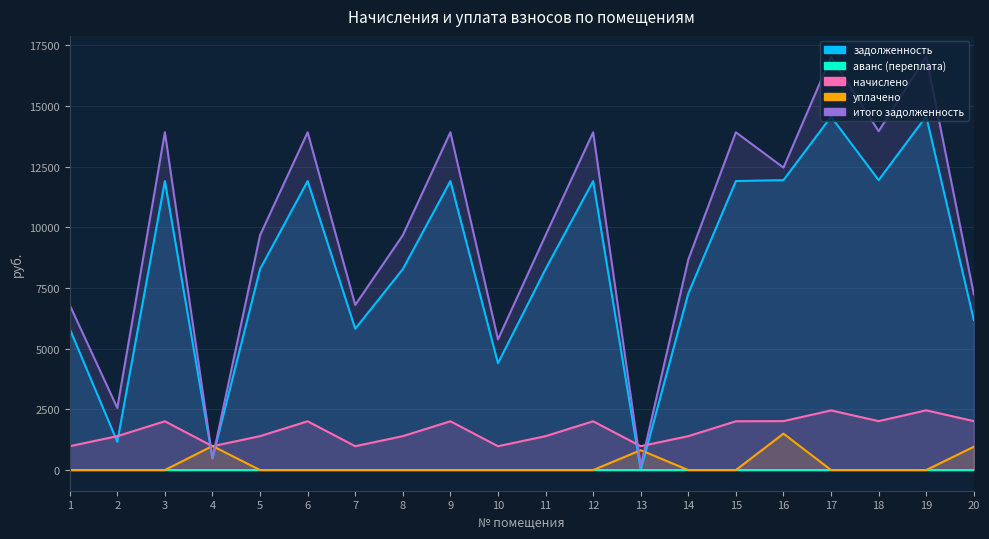

The value of аванс (переплата) at 18 is 0.0. True or false?

True